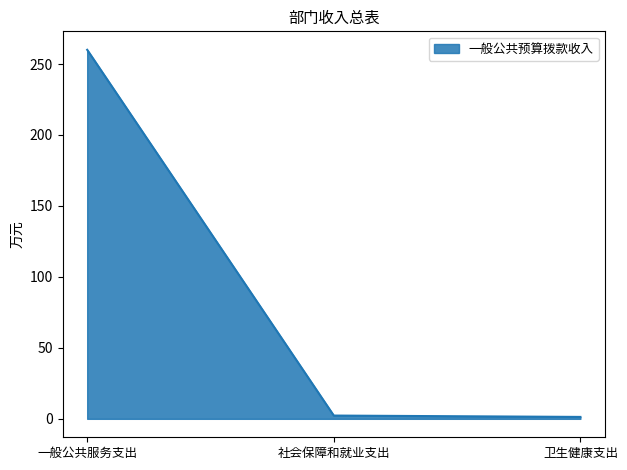

What is the average value?

87.9